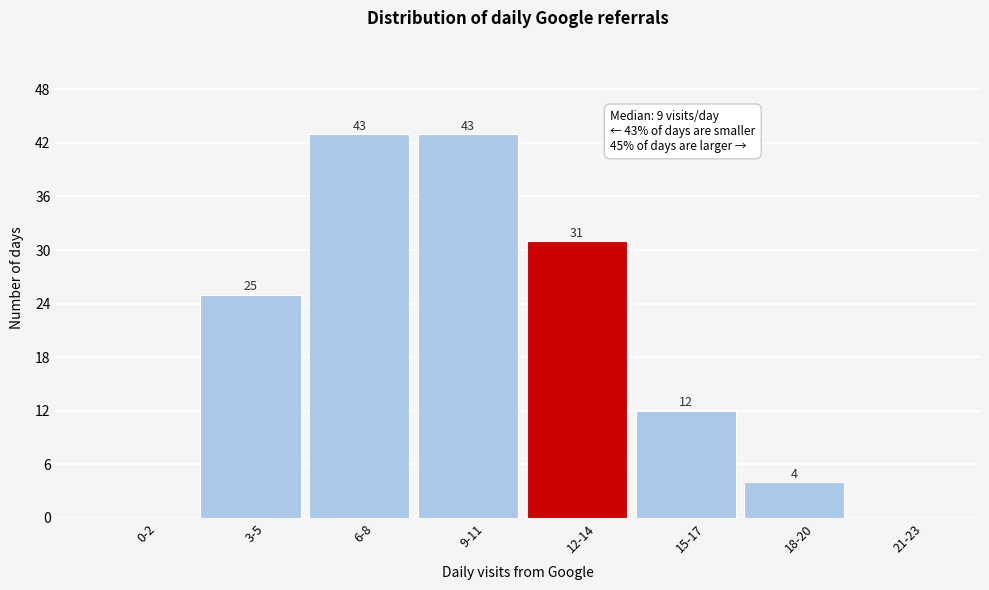

Reading left to right, what are all the values shown in this chart?

0-2=0	3-5=25	6-8=43	9-11=43	12-14=31	15-17=12	18-20=4	21-23=0